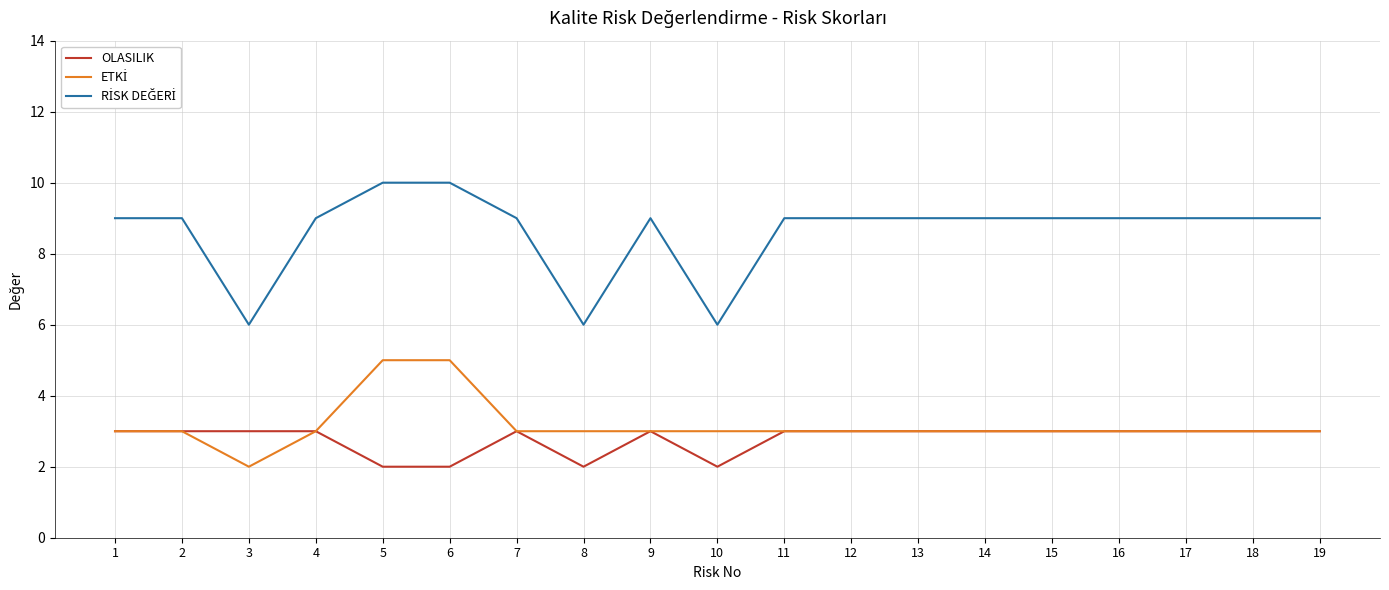

What value does the OLASILIK series have at 1?

3